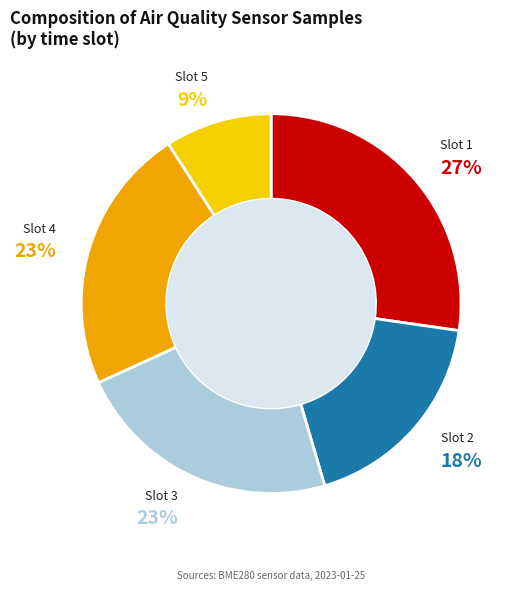

Which has a higher value, Slot 4 or Slot 2?

Slot 4